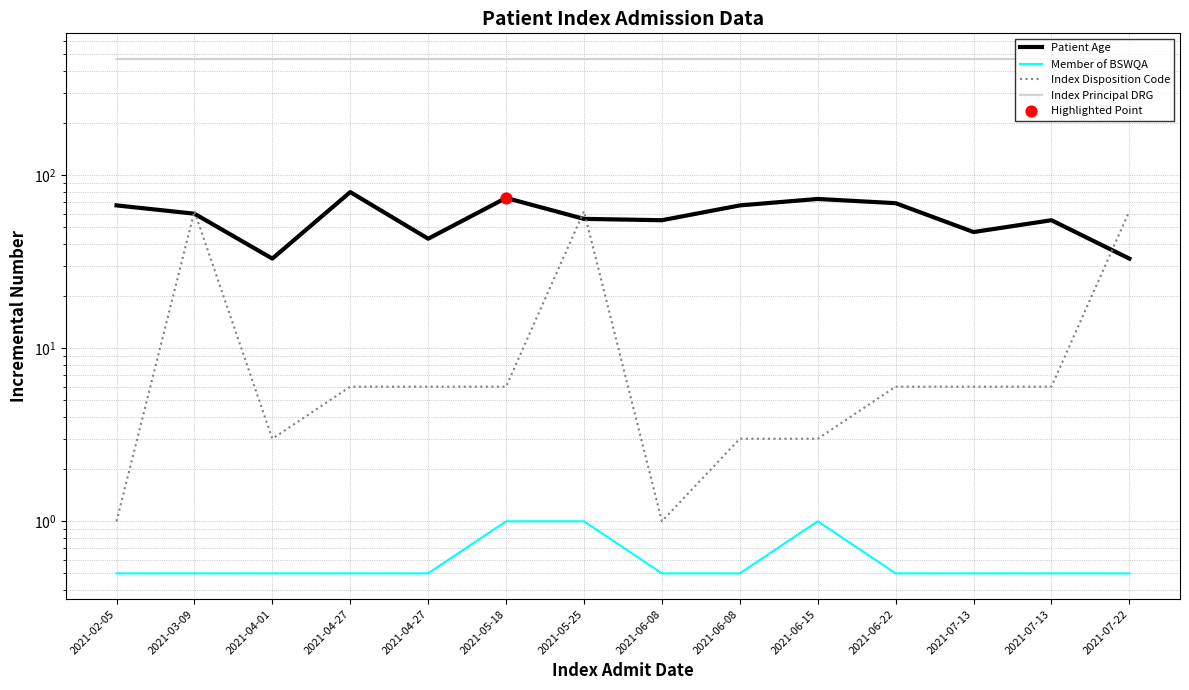

Which series has the largest total across all categories?

Index Principal DRG